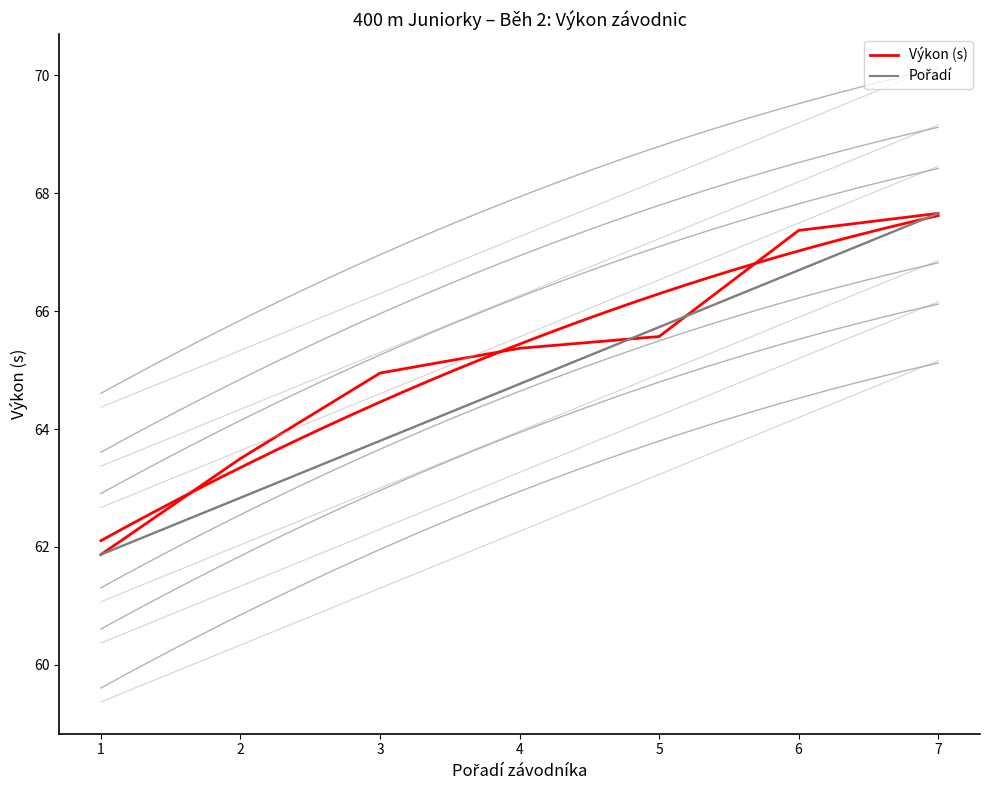

True or false: Výkon has more than 1 points higher than both neighbors.

False